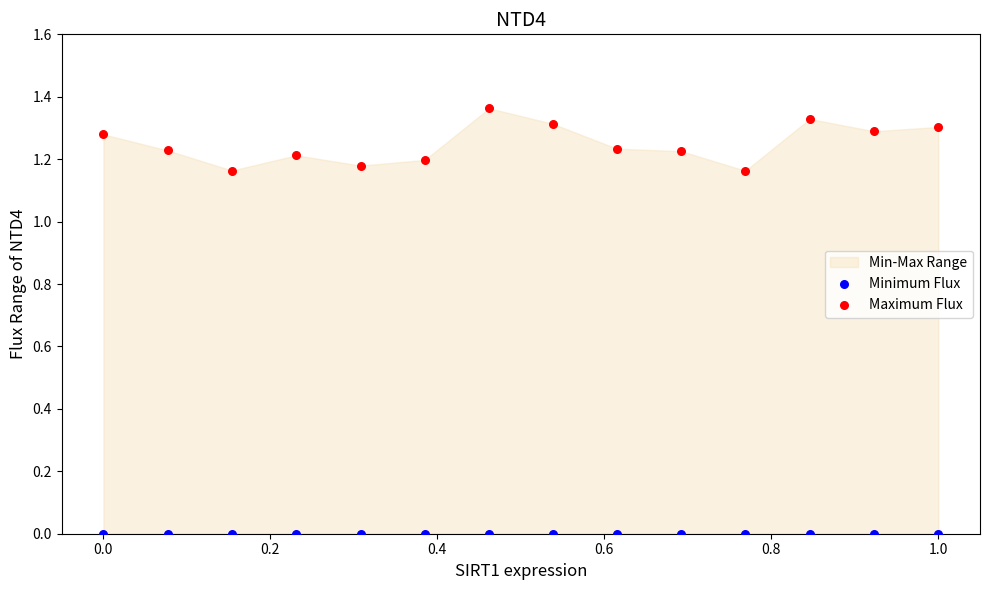

Which series contains the highest Y value?

Maximum Flux